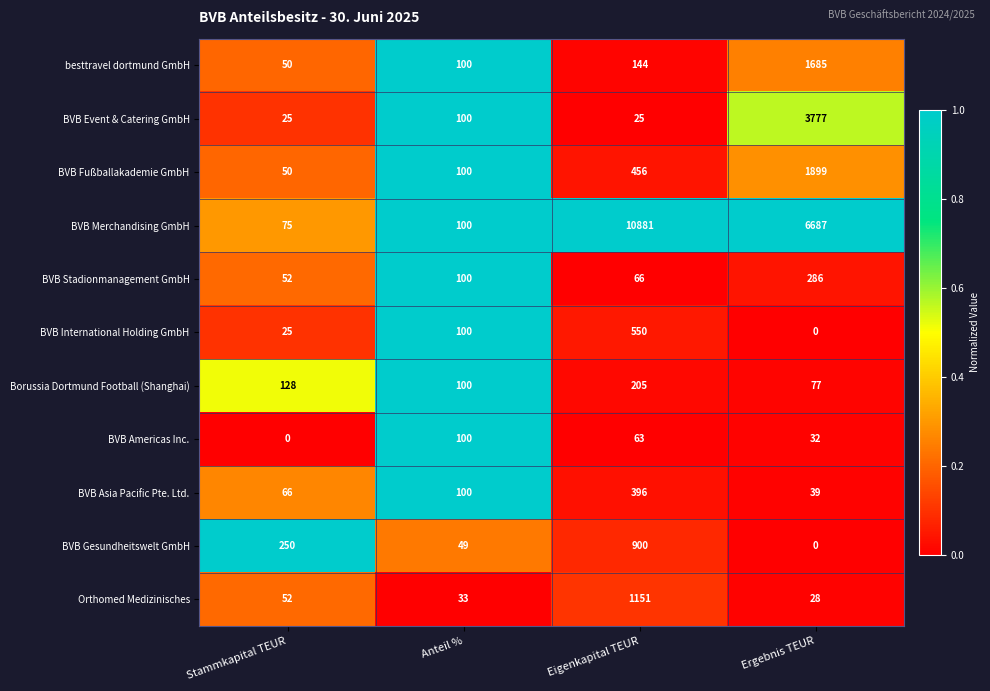

What is the sum of all BVB Event & Catering GmbH values?

3927